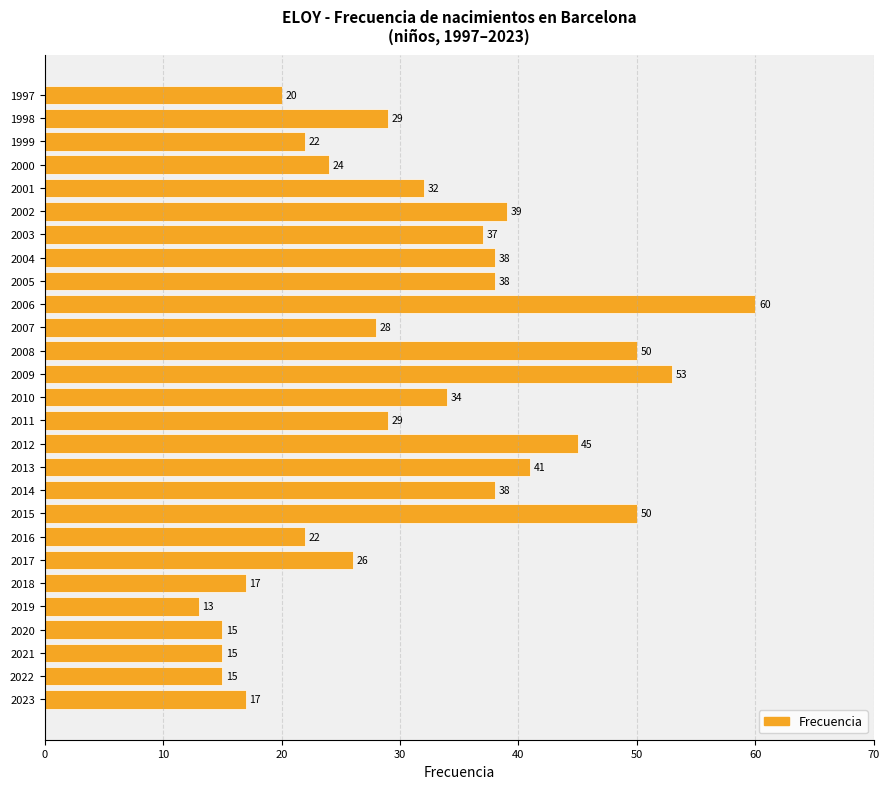

Reading bottom to top, list all the values displayed in this chart.

17	15	15	15	13	17	26	22	50	38	41	45	29	34	53	50	28	60	38	38	37	39	32	24	22	29	20